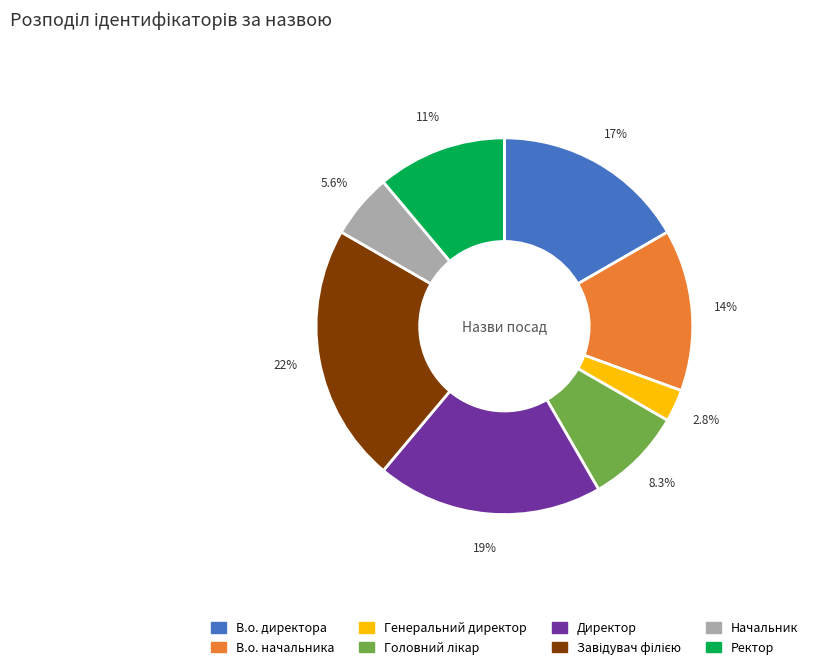

Does Ректор represent more than half of the total?

No